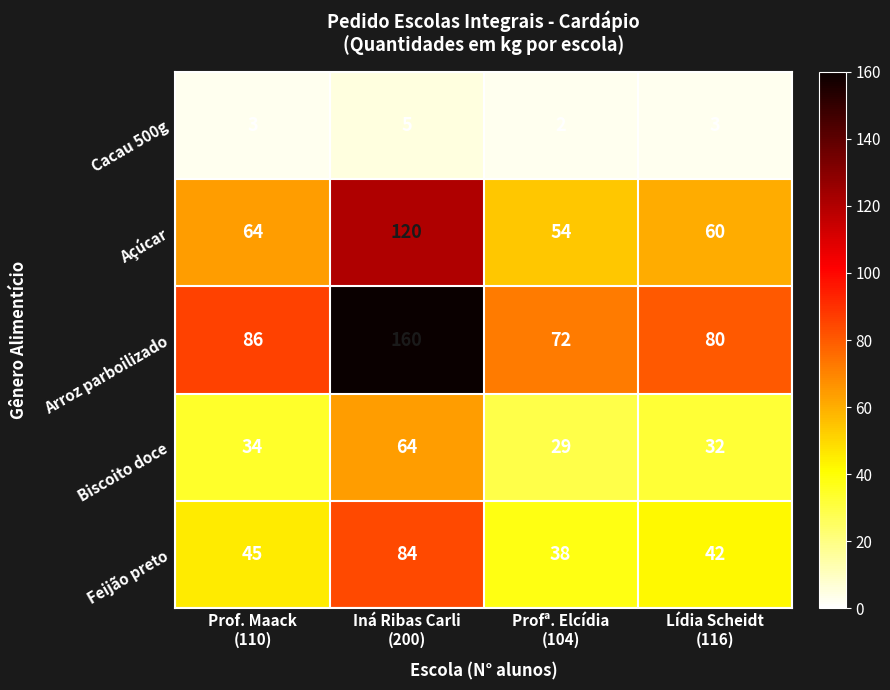

How many data points does each series have?

4